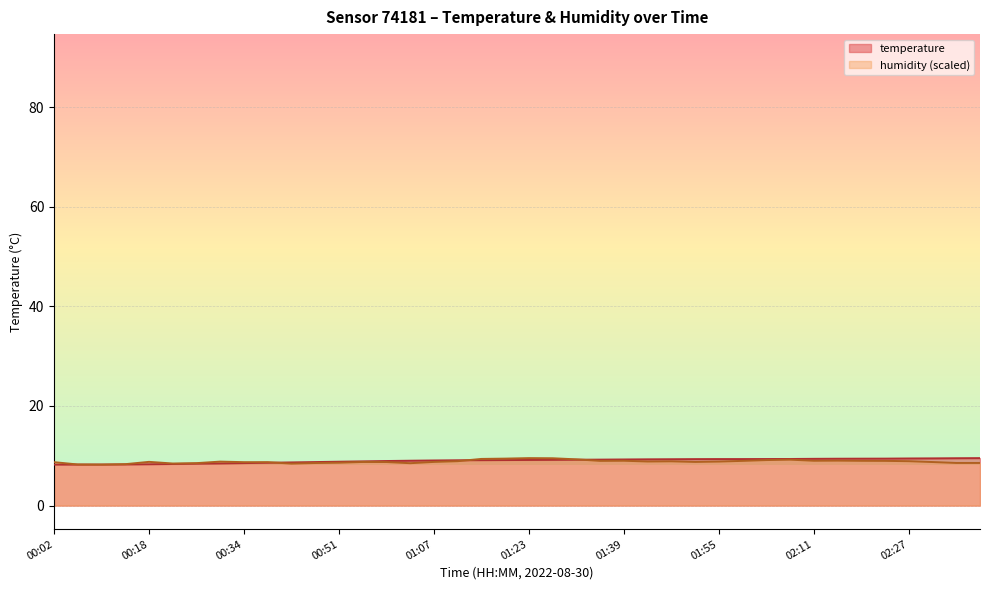

True or false: temperature and humidity intersect in this chart.

True